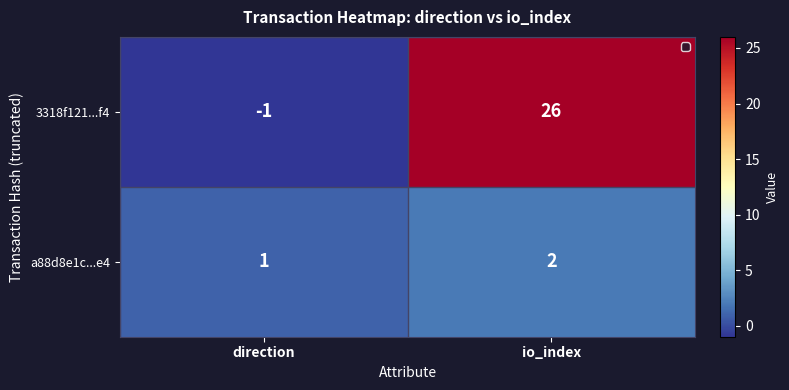

The 3318f121...f4 series shows -2 at direction. True or false?

False